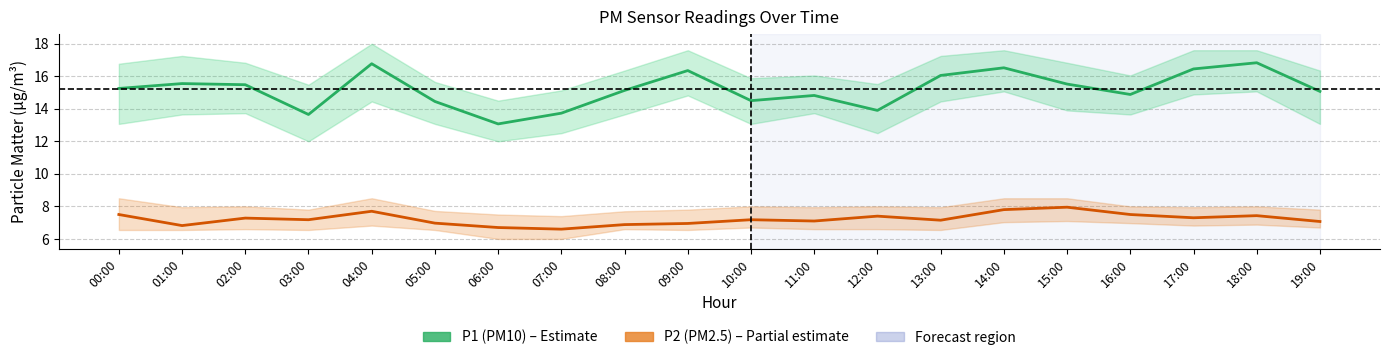

Which series changed the most between 16:00 and 17:00?

P1 (PM10)